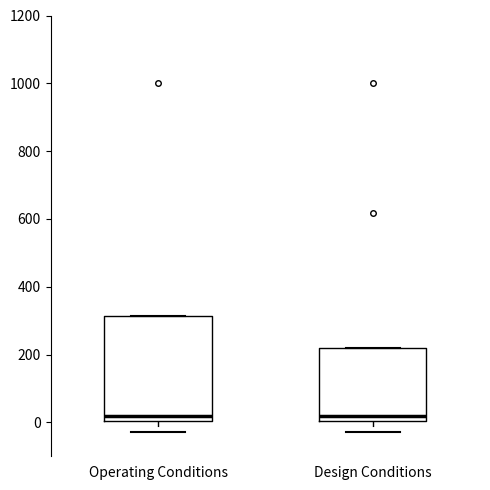

Comparing the boxes themselves (not the whiskers), which one is the tallest?

Operating Conditions